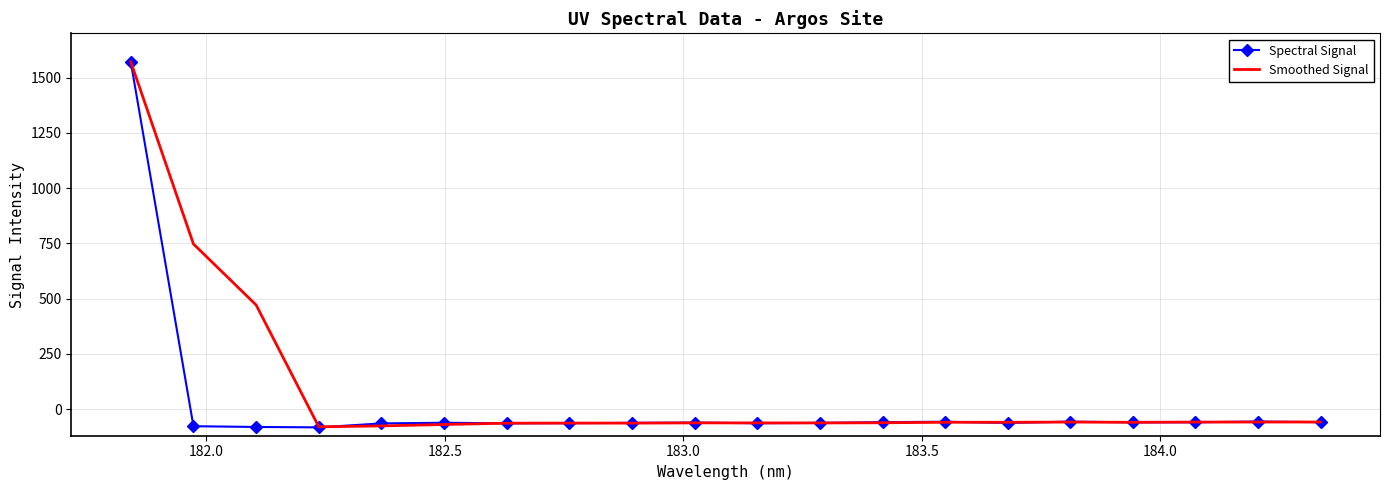

What is the maximum value shown in the chart?

1571.3